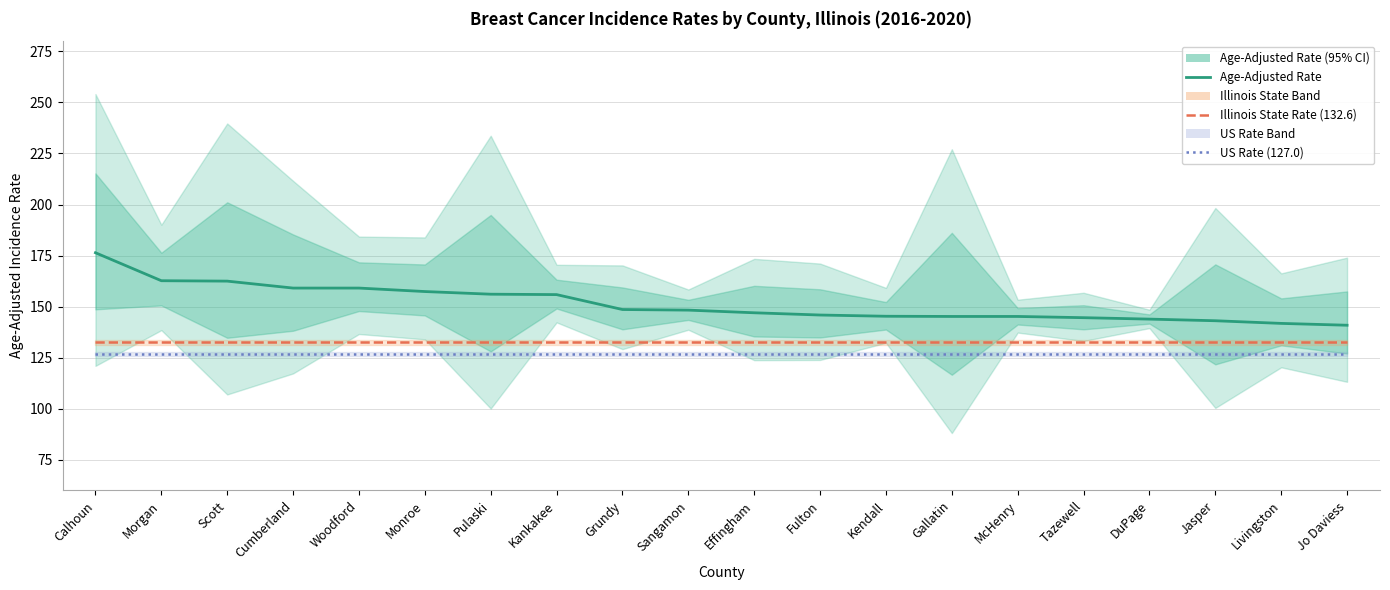

Read the US Rate (127.0) value at Fulton.

127.0